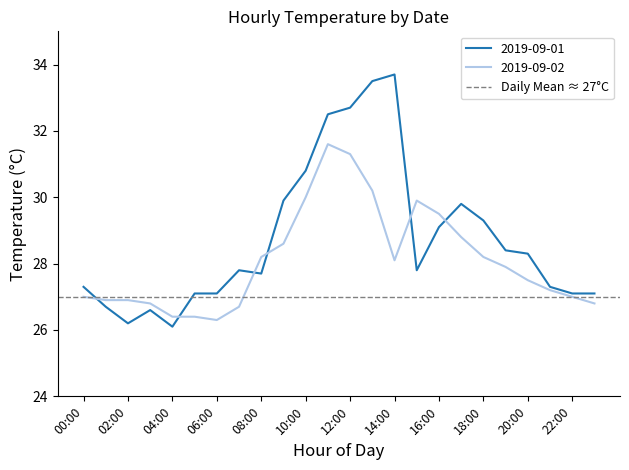

At which label does 2019-09-02 reach its peak?

11:00